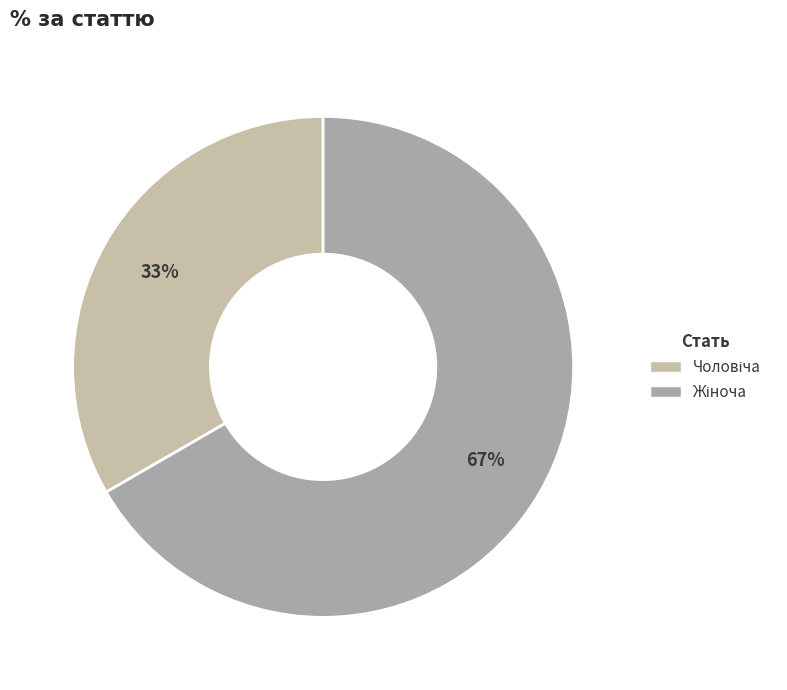

How many slices are in this pie chart?

2